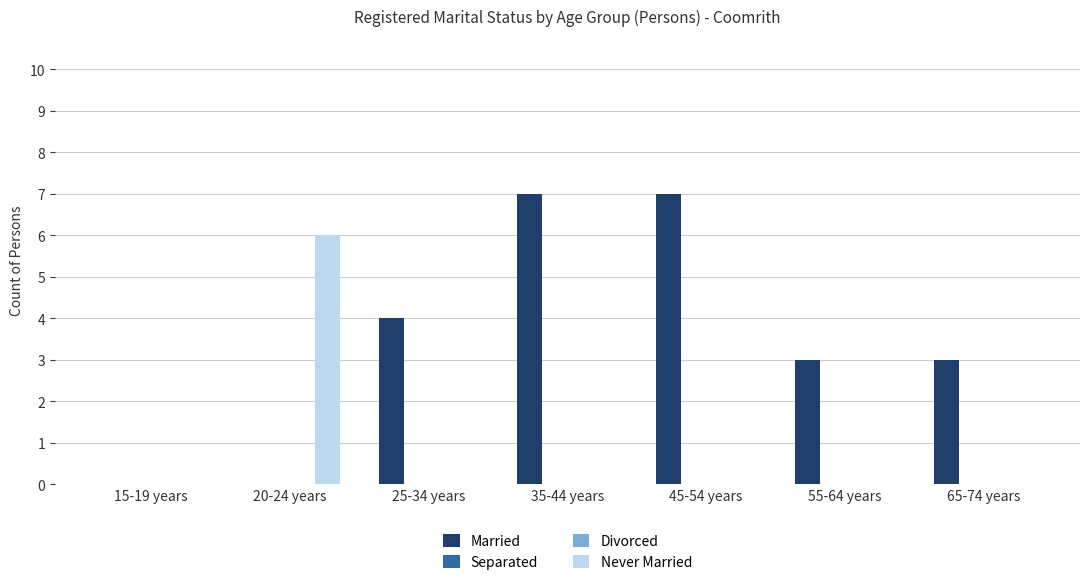

What is the label of the 4th bar from the right?

35-44 years